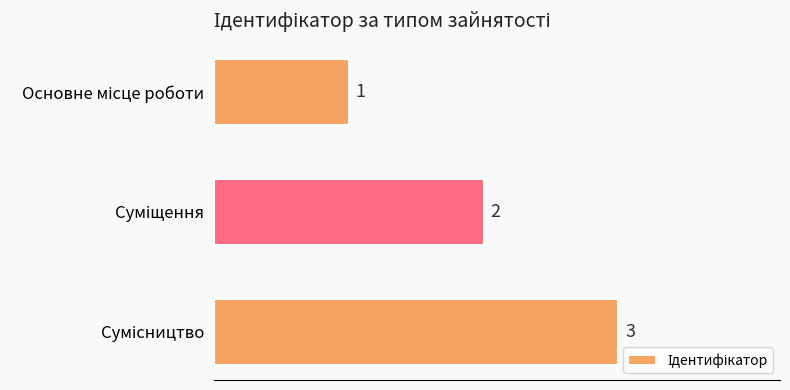

Count the number of categories in the chart.

3